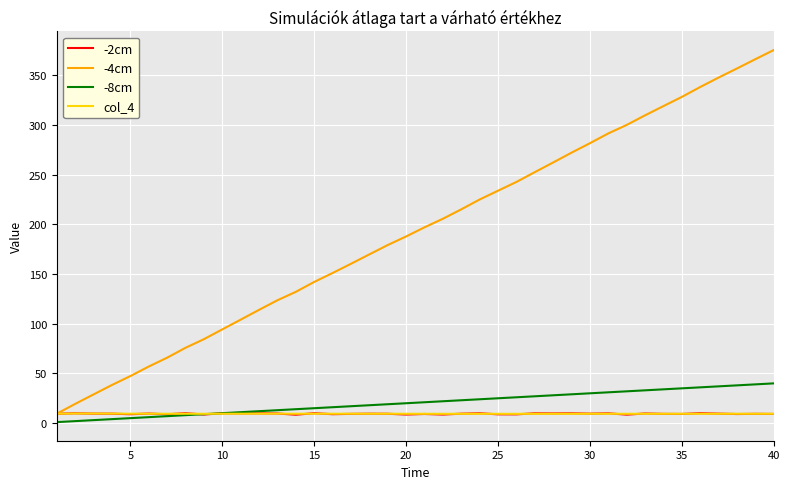

Which series has the largest range (max minus min)?

-4cm